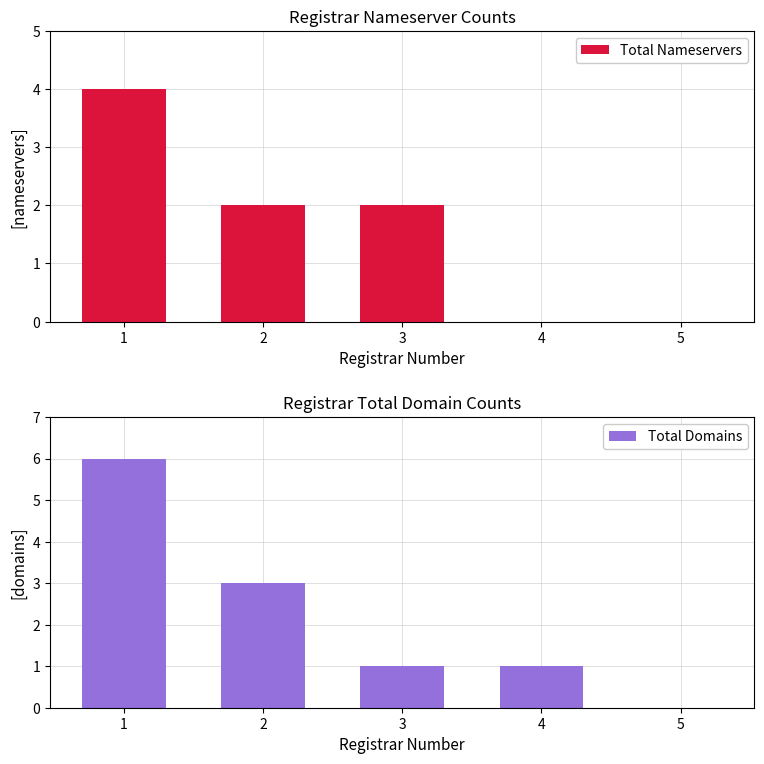

What is the difference between the maximum and second lowest values in the Total Nameservers series?

4